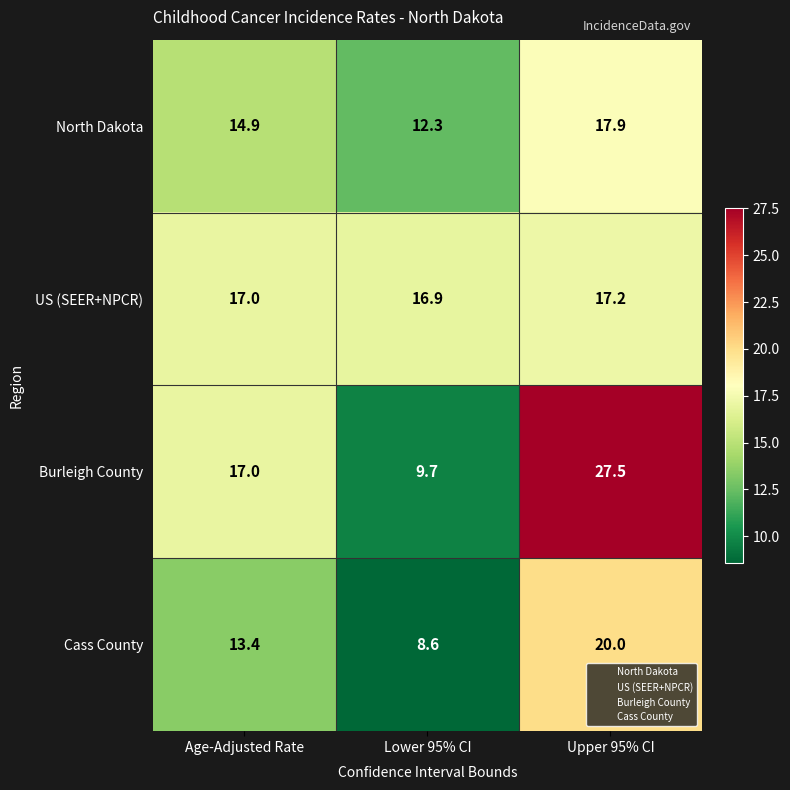

Which series has the largest total across all categories?

Burleigh County